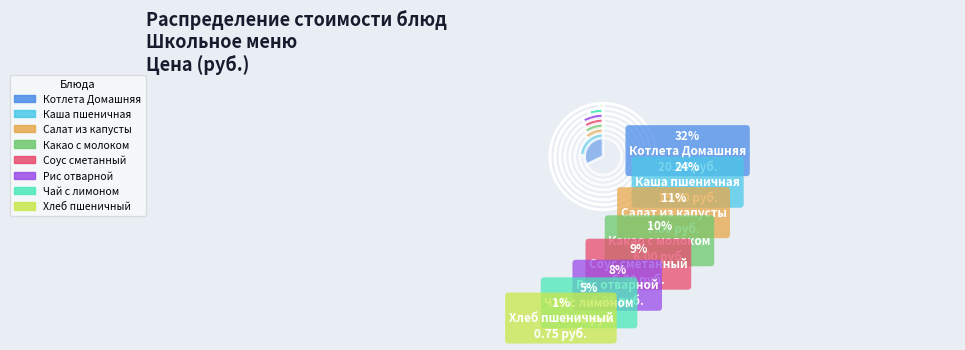

Which category has the biggest portion of the pie?

Котлета Домашняя